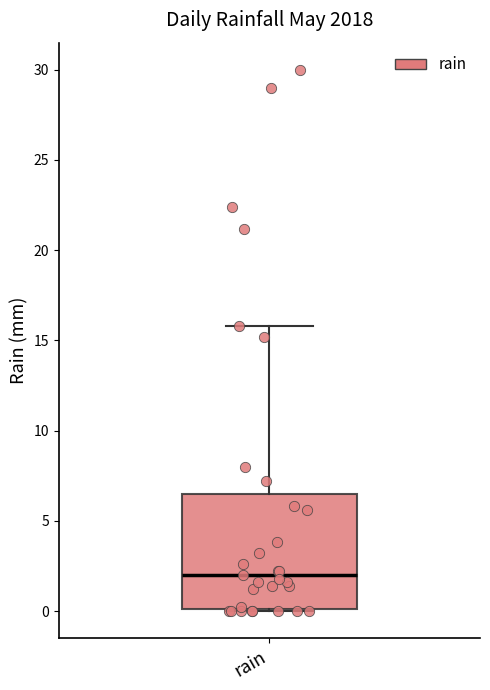

Where does the median line of the box for rain sit on the y-axis? The values are not printed on the chart, so give them approximately, as read against the axis.

2.0